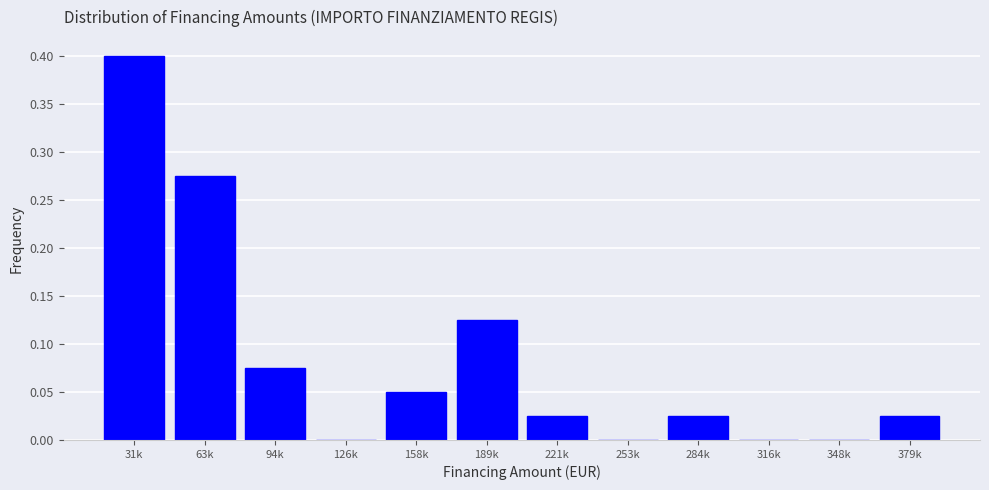

What is the greatest value displayed?

0.4